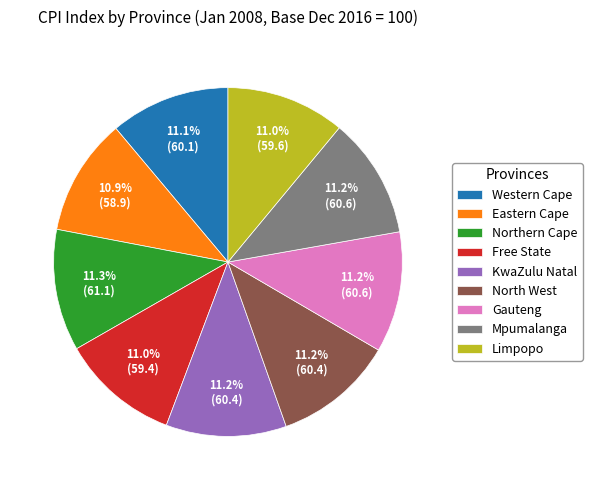

Is it true that Northern Cape is 11% of the pie?

True